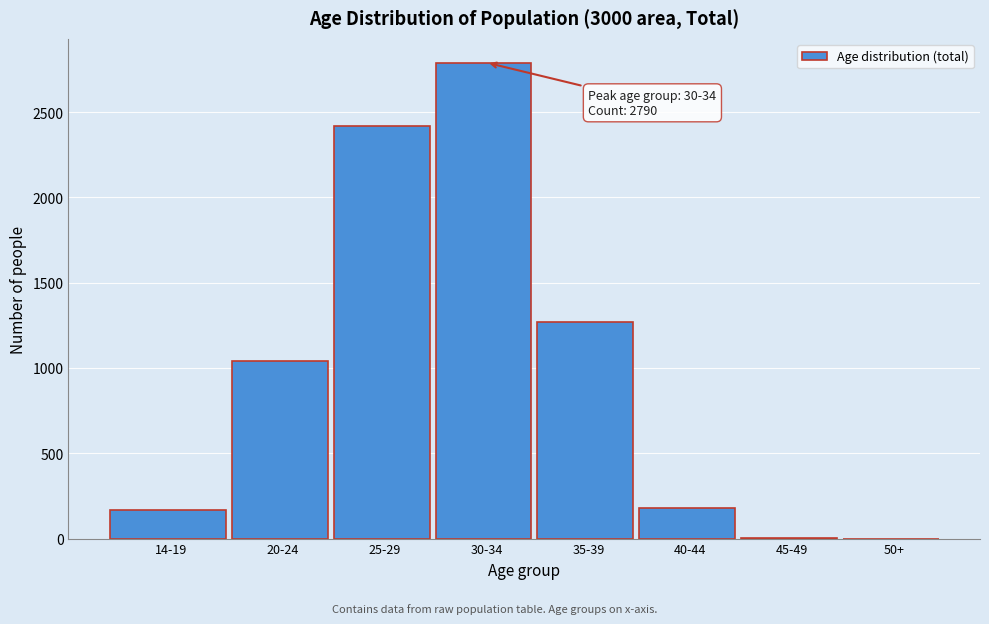

What is the sum of all values?

7866